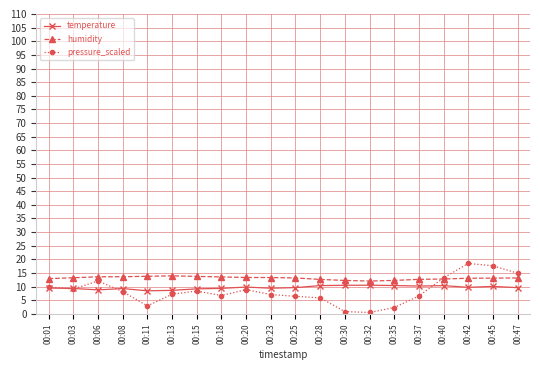

What is the value of the humidity point at the 7th from the left?

13.7